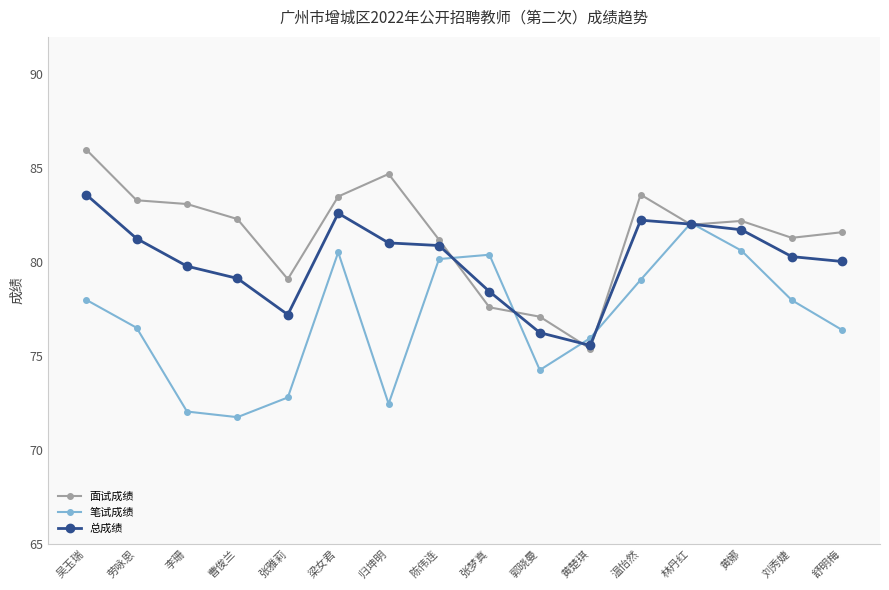

Which series has the largest total across all categories?

面试成绩